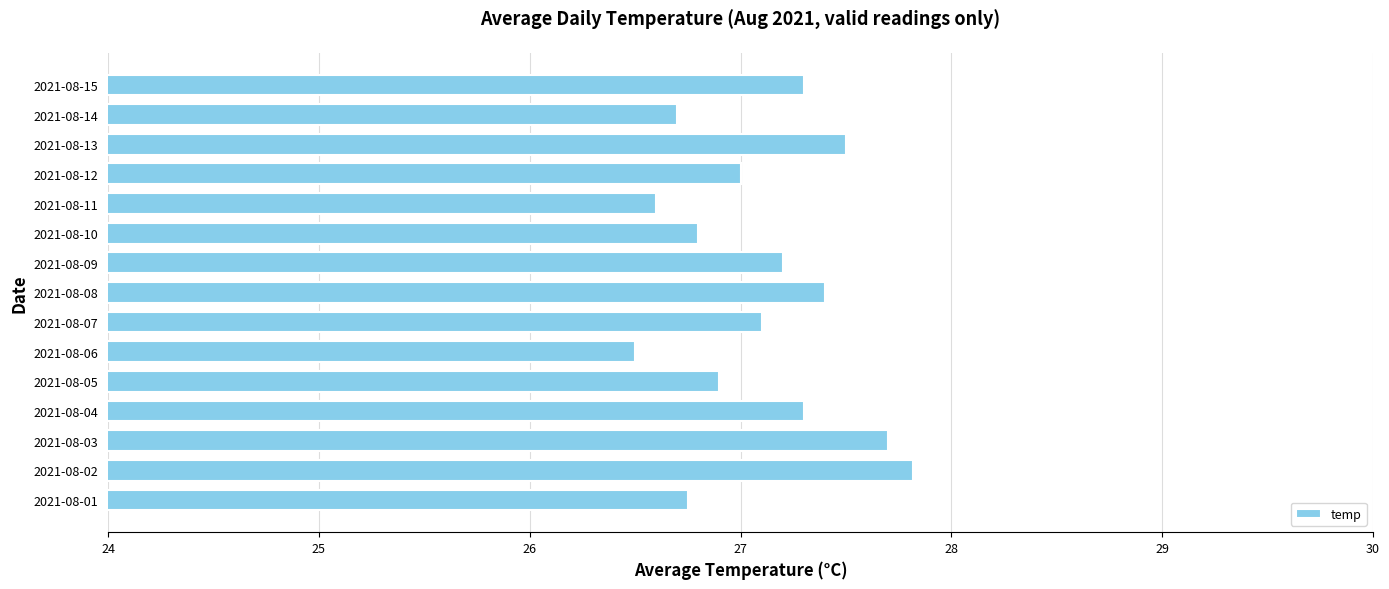

What is the difference between the maximum and minimum values?

1.3